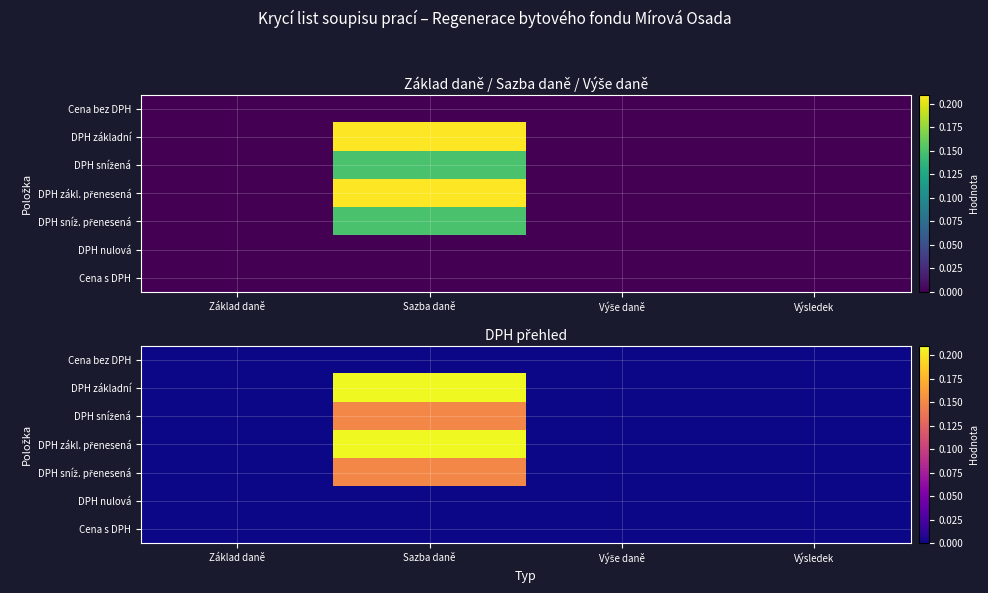

True or false: DPH sníž. přenesená has a value of 0.0 at Základ daně.

True